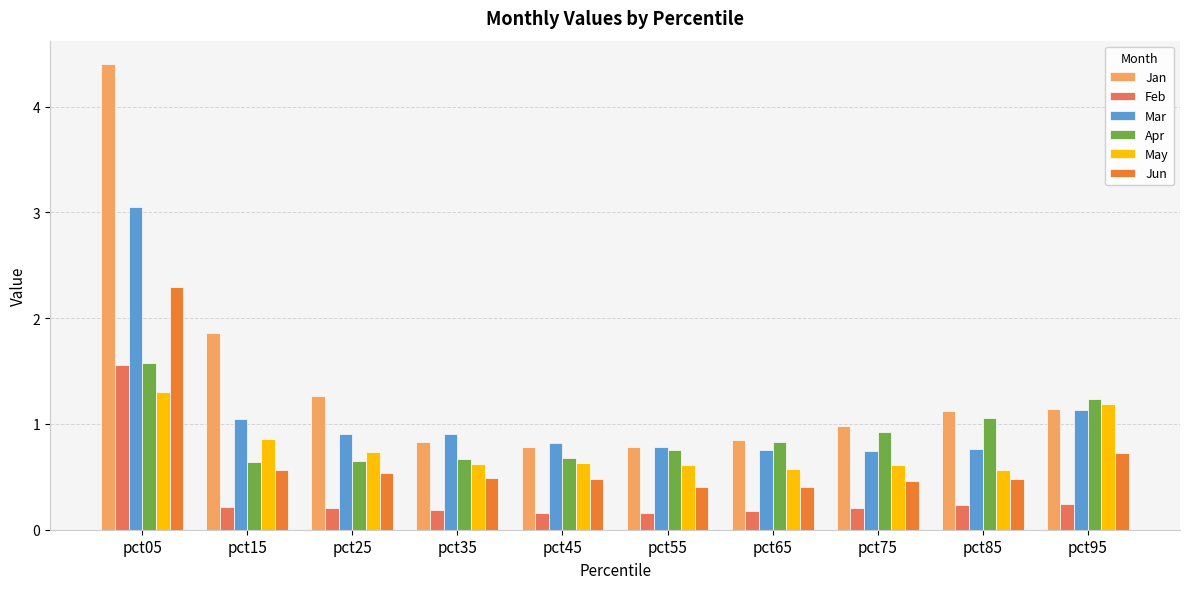

Which series has the largest total across all categories?

Jan